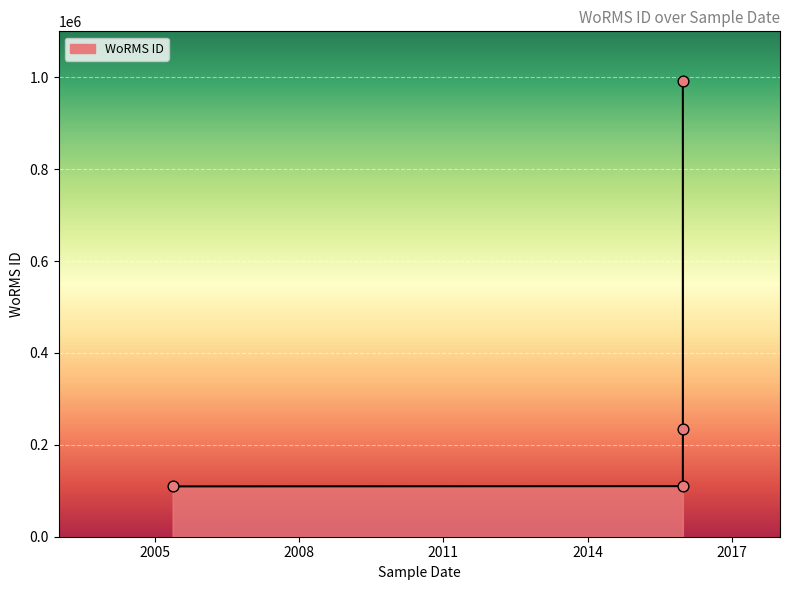

Approximately how many times larger is the value at 24-12-2015 compared to 24-12-2015?

4.2